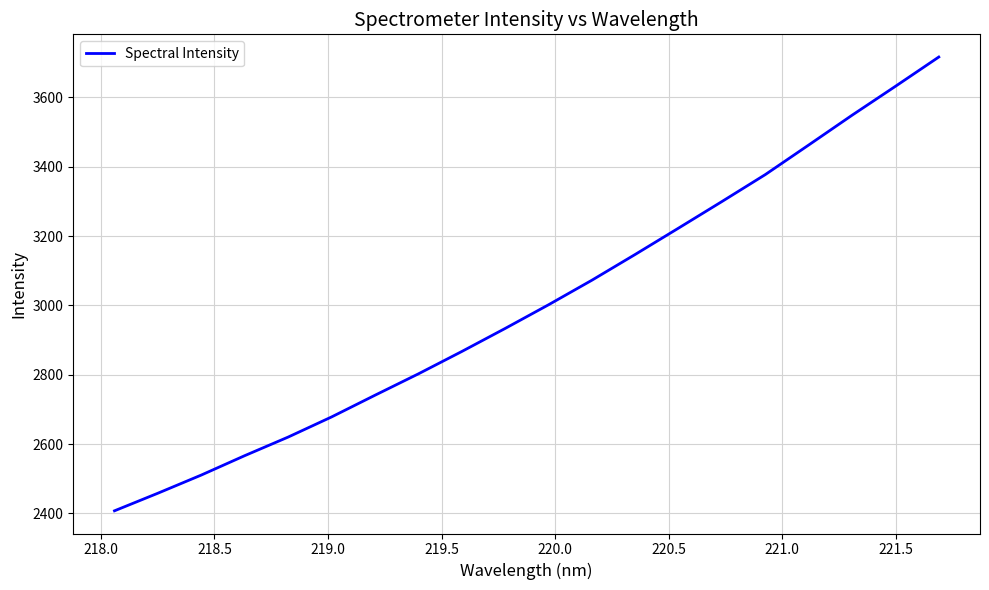

What is the maximum value shown in the chart?

3716.3